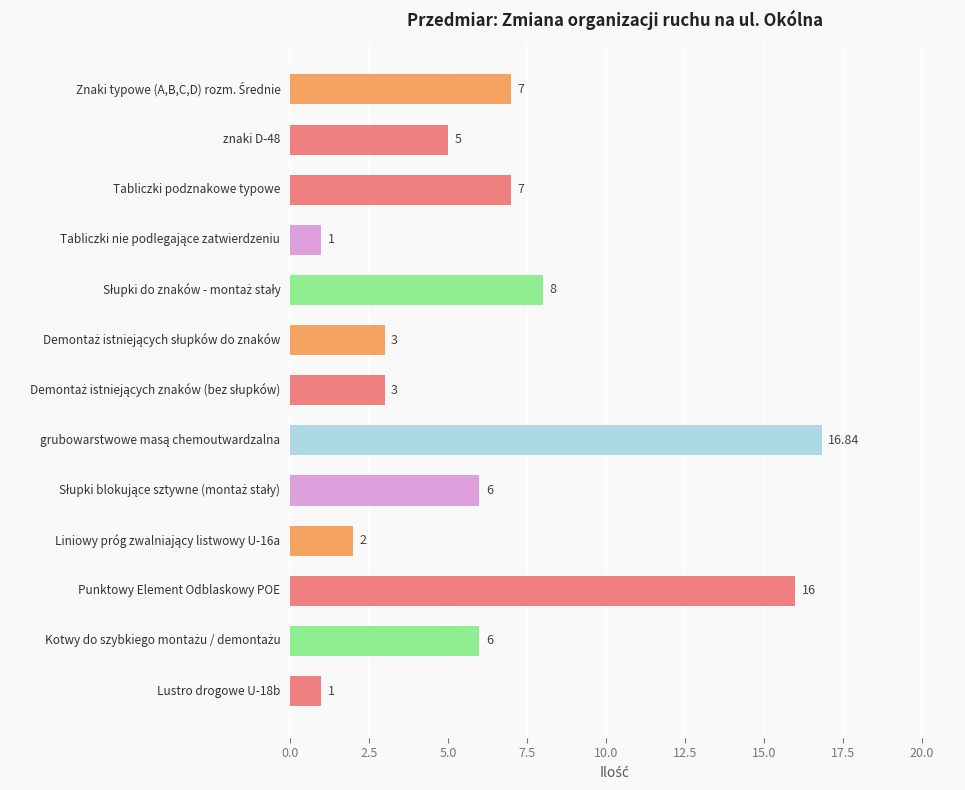

Count the number of data series in this chart.

1